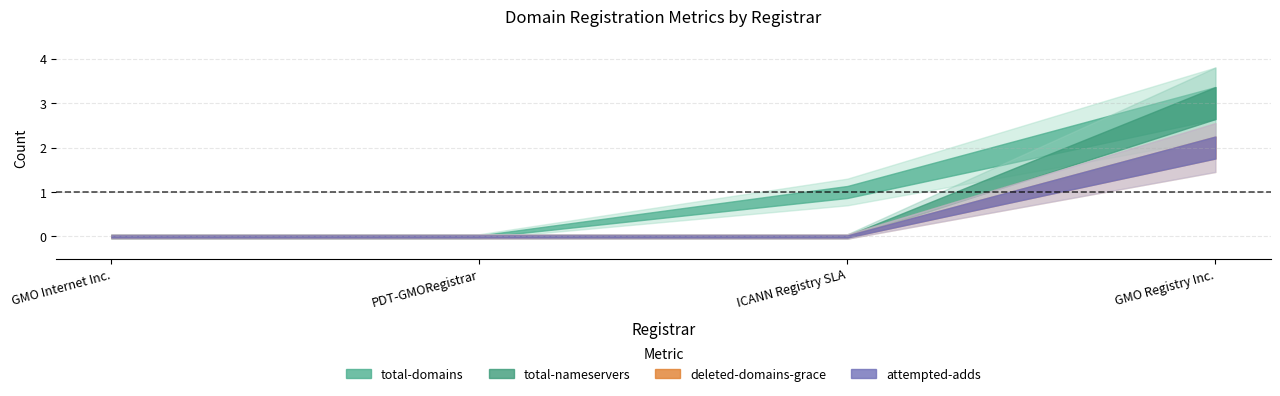

What is the highest value of the deleted-domains-grace series?

2